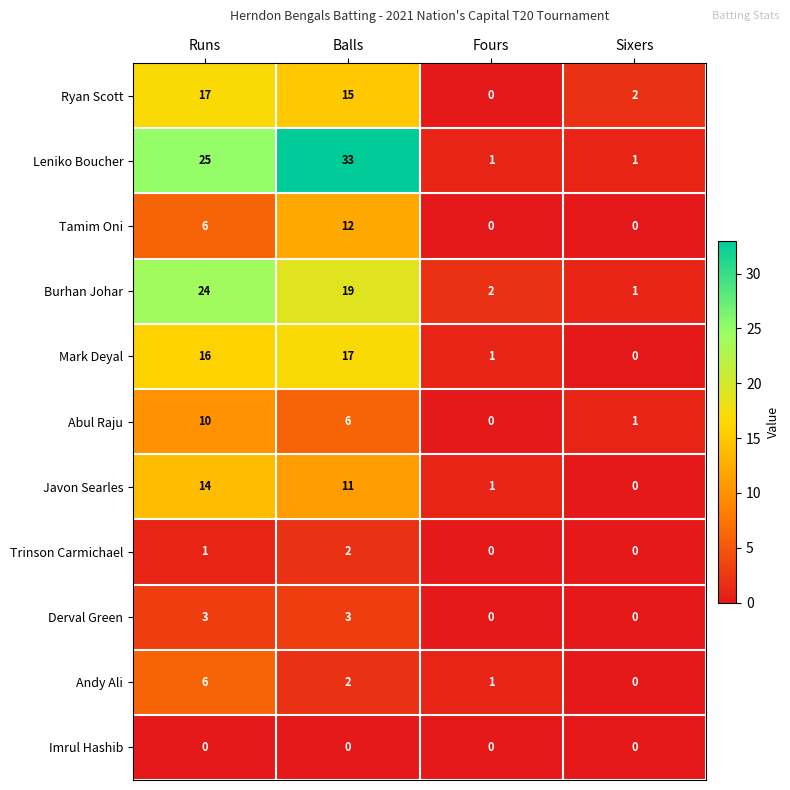

What is the difference between the highest and lowest values at Balls?

33